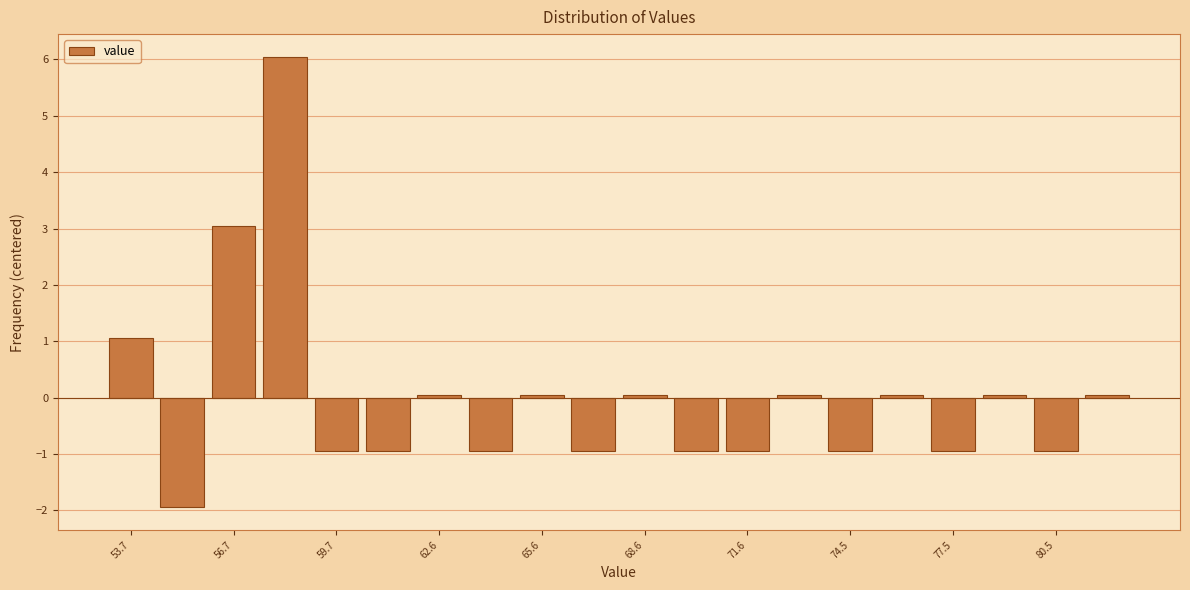

Around what value on the x-axis is the tallest bar? Give the approximate position of its centre, as read against the axis.

58.0